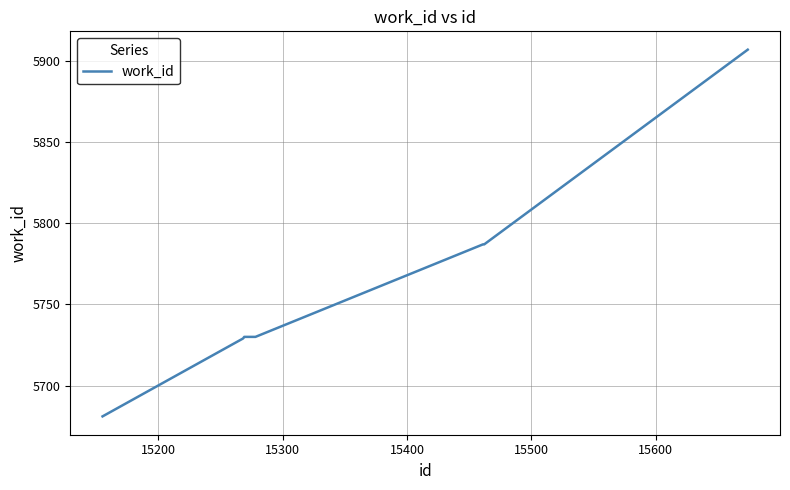

What is the difference between the maximum and minimum values?

226